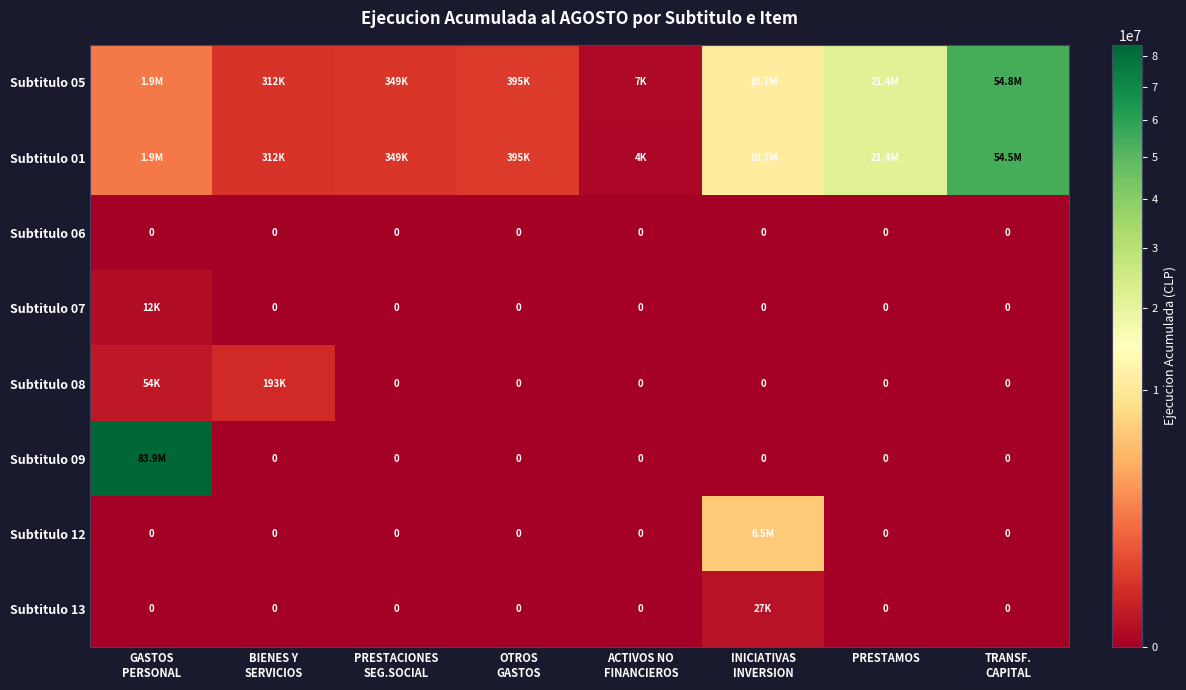

What is the maximum value for Subtitulo 13?

27466